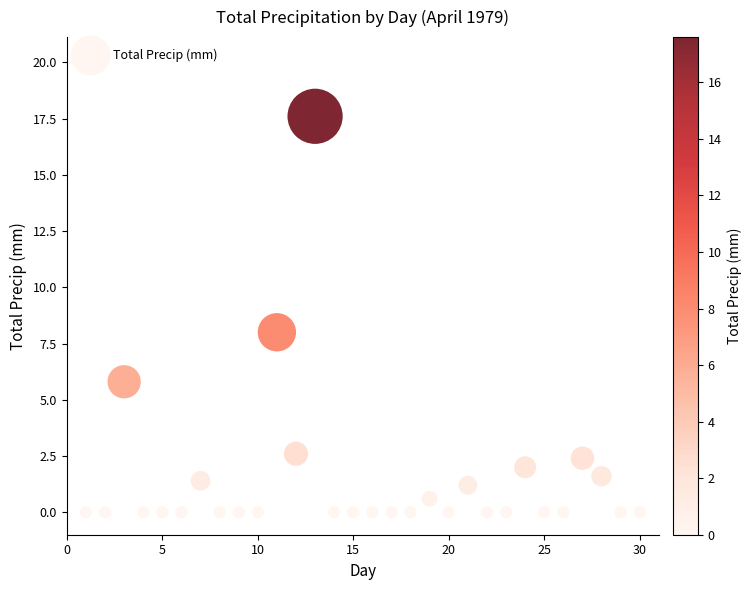

What is the range of Y values (max minus min)?

17.6